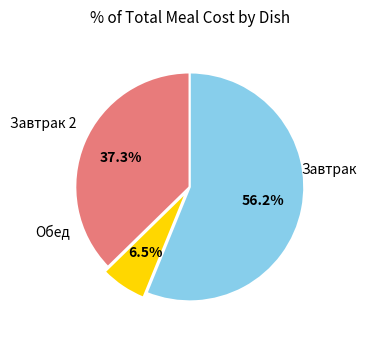

To the nearest percent, what is the average slice percentage?

33%